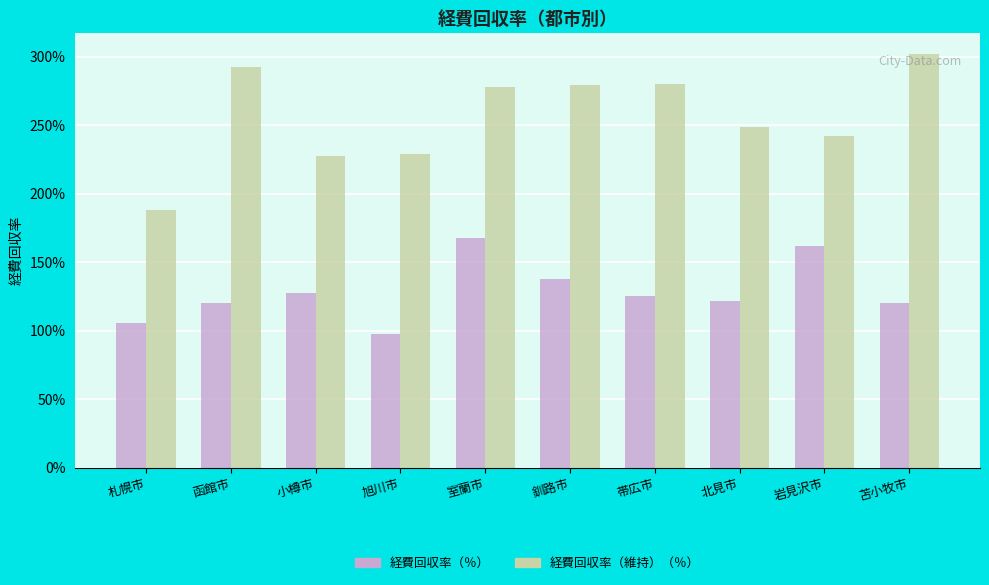

Does the chart contain any negative values?

No